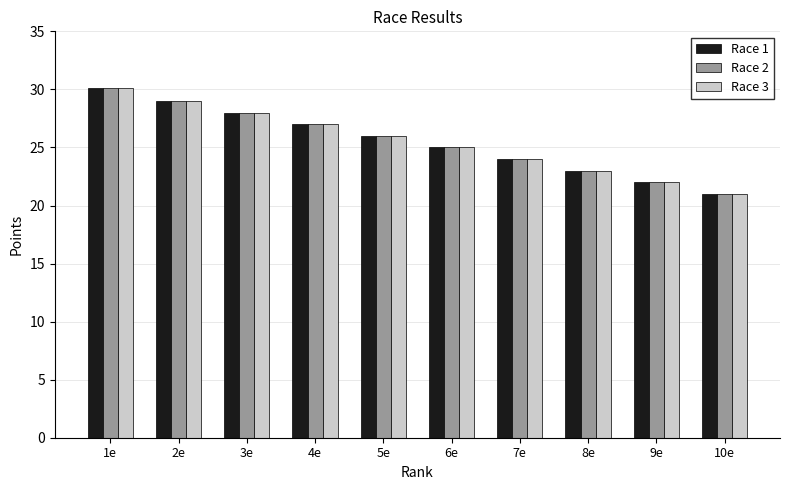

Reading right to left, extract all data points from this chart.

Race 1: 21.0	22.0	23.0	24.0	25.0	26.0	27.0	28.0	29.0	30.1
Race 2: 21.0	22.0	23.0	24.0	25.0	26.0	27.0	28.0	29.0	30.1
Race 3: 21.0	22.0	23.0	24.0	25.0	26.0	27.0	28.0	29.0	30.1